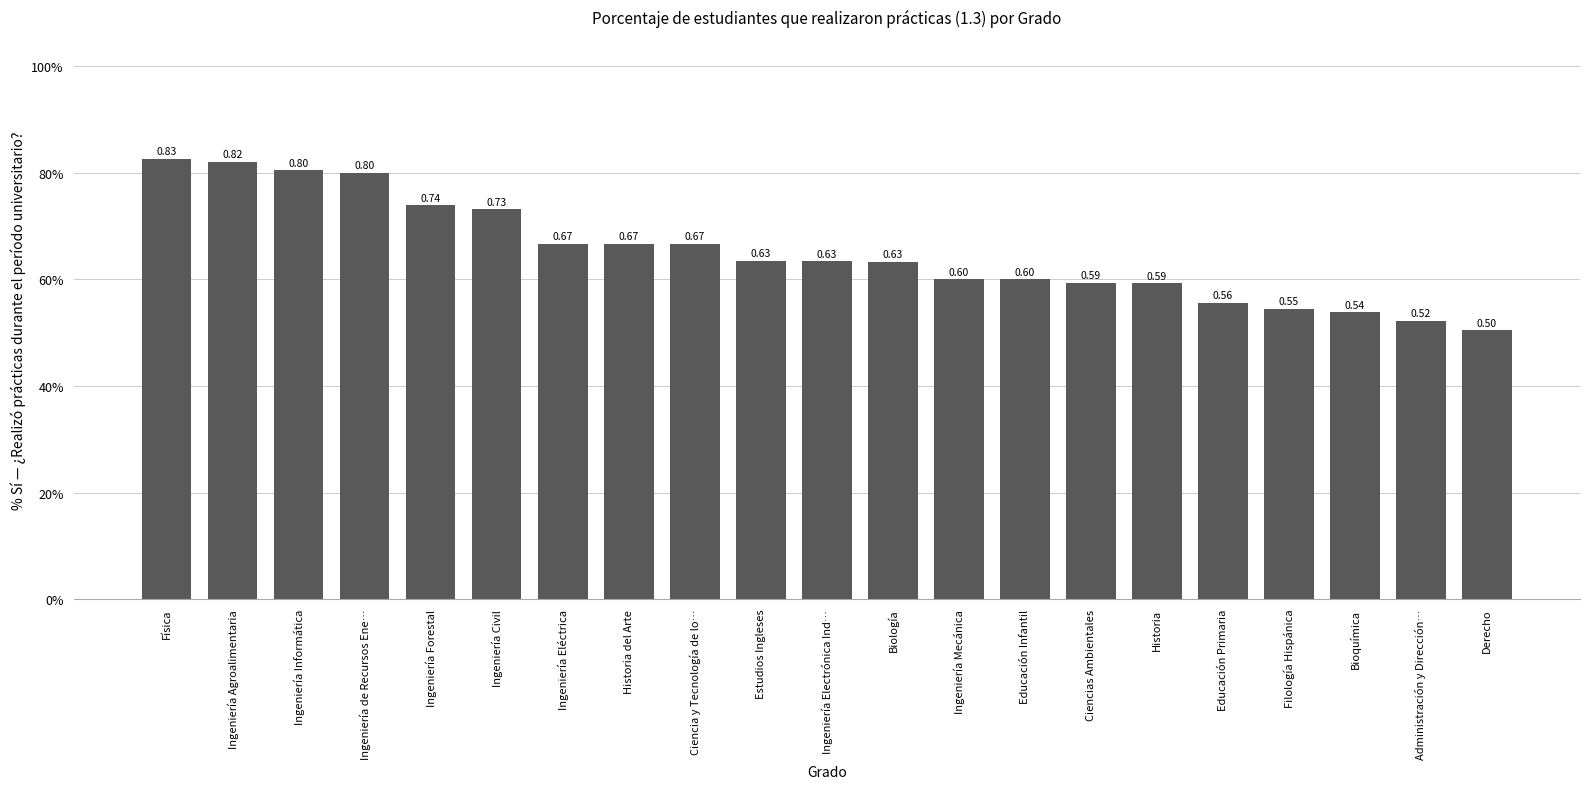

Are the bars horizontal?

No